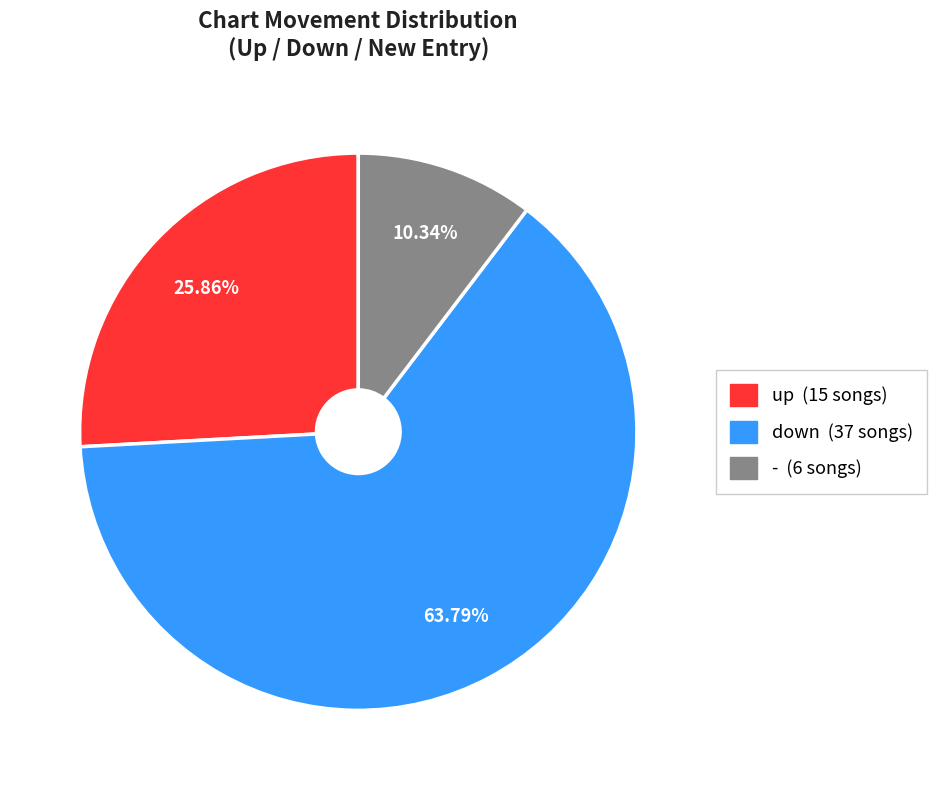

Approximately how many times larger is the value at down compared to -?

6.2